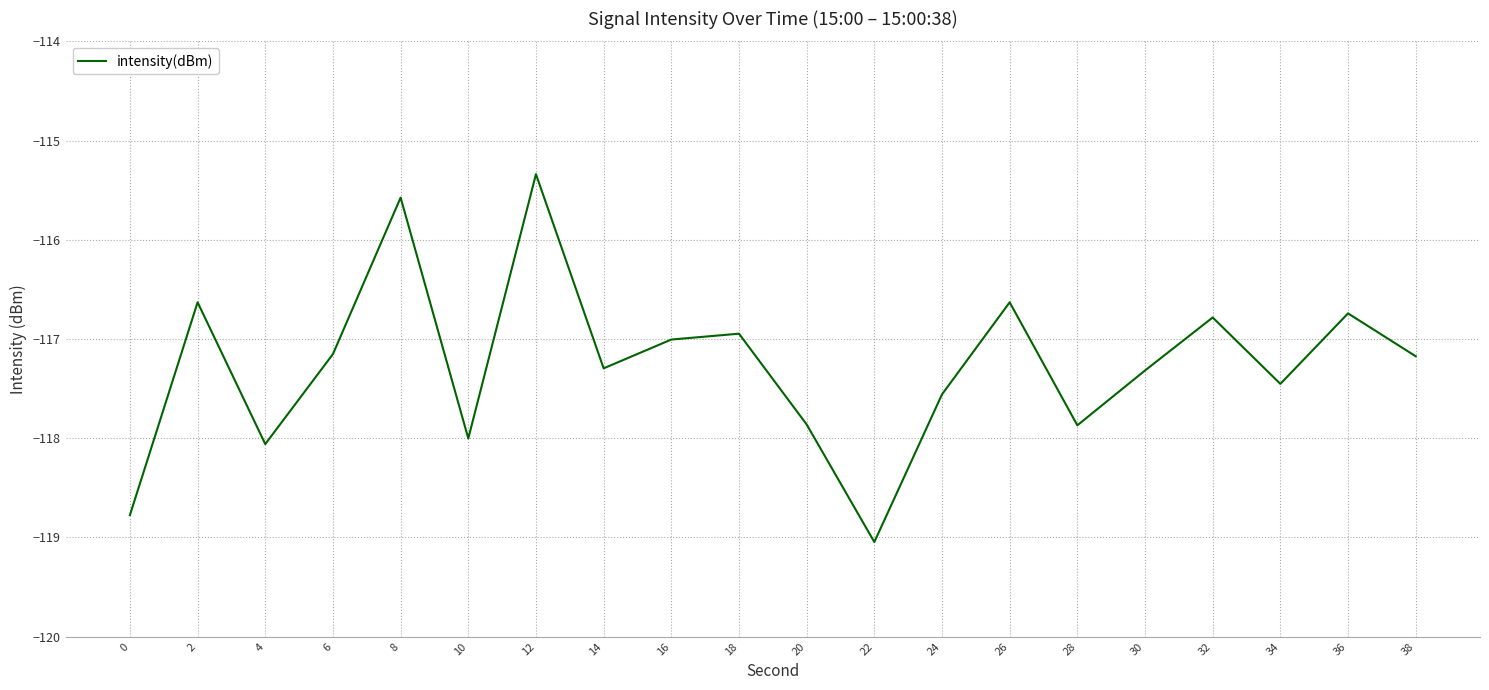

What is the difference between the maximum and minimum values?

3.7